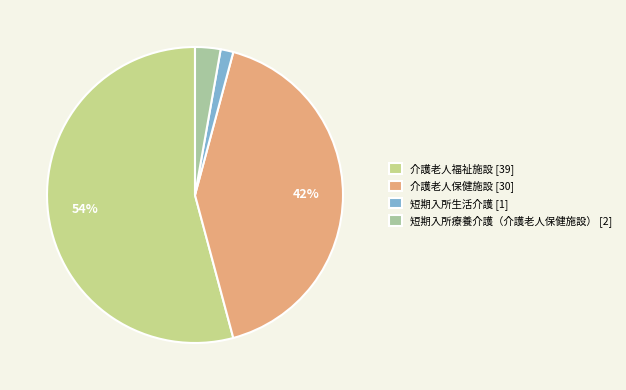

Is 短期入所療養介護（介護老人保健施設） [2] the majority of the pie?

No